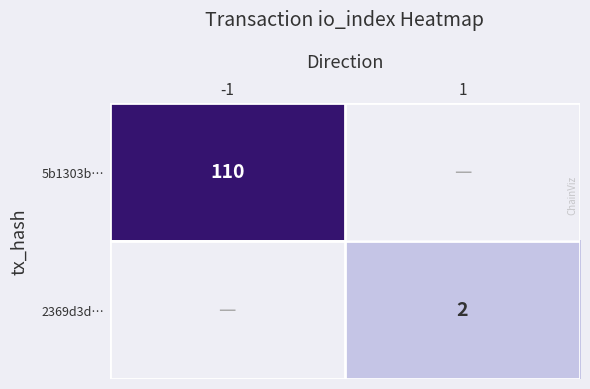

The 5b1303b… series shows 159 at -1. True or false?

False